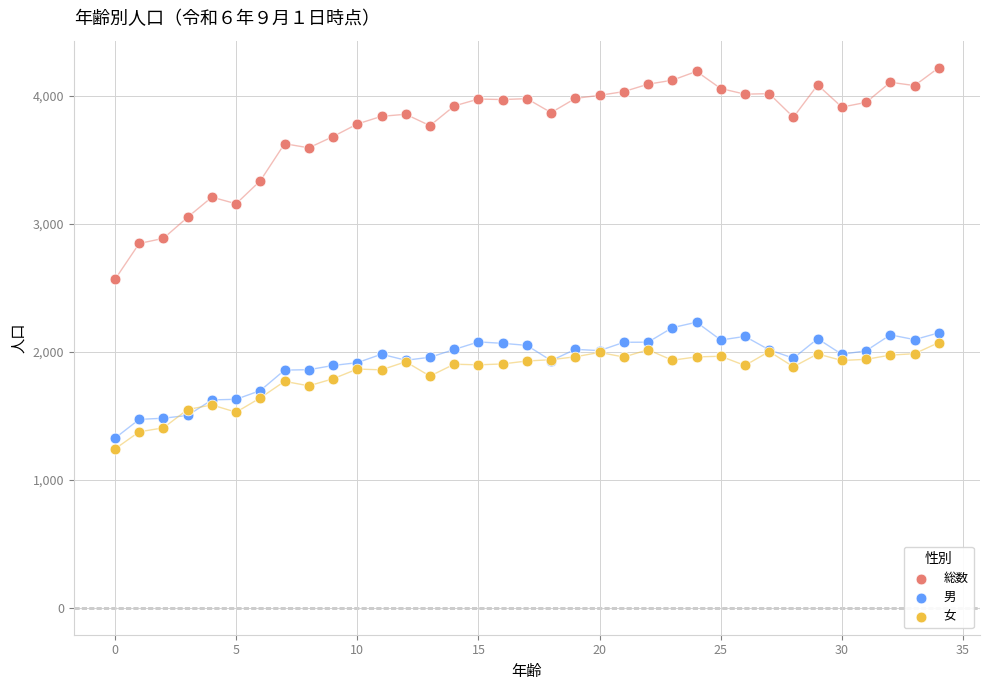

In the 総数 series, what Y value is closest to 3391?

3335